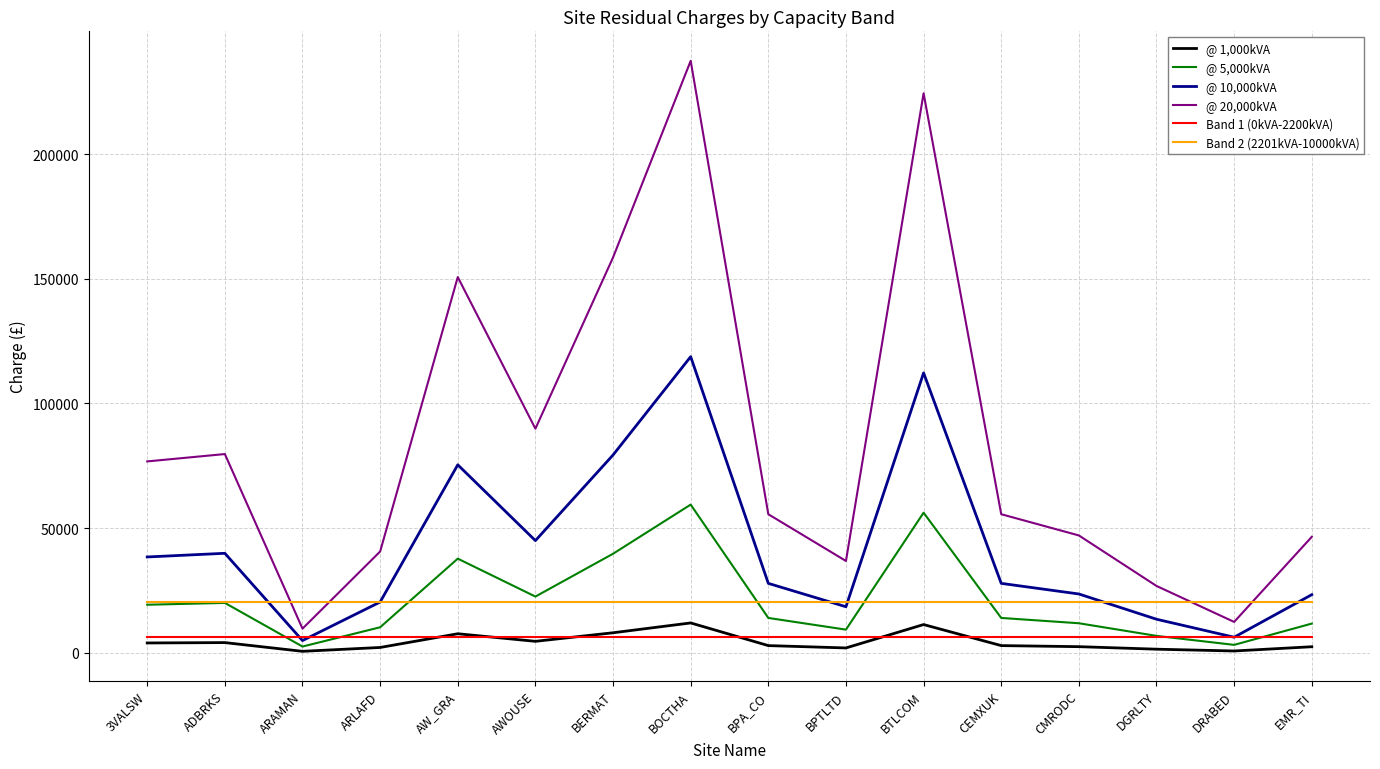

True or false: @ 20,000kVA has a value of 150764.4 at AW_GRA.

True